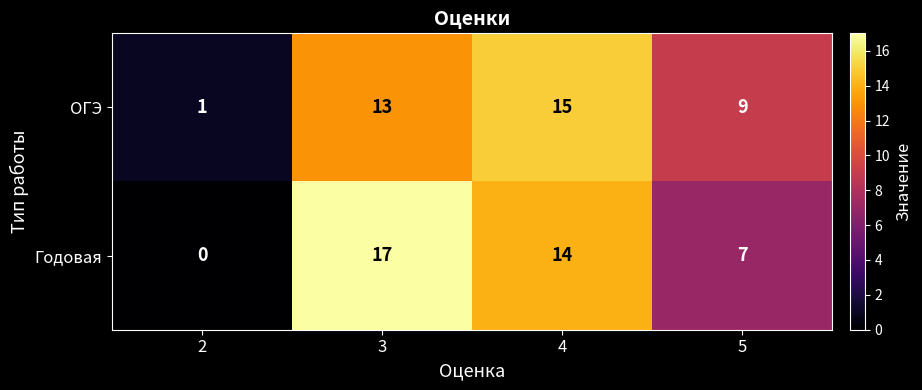

What is the sum of the ОГЭ values at 2 and 4?

16